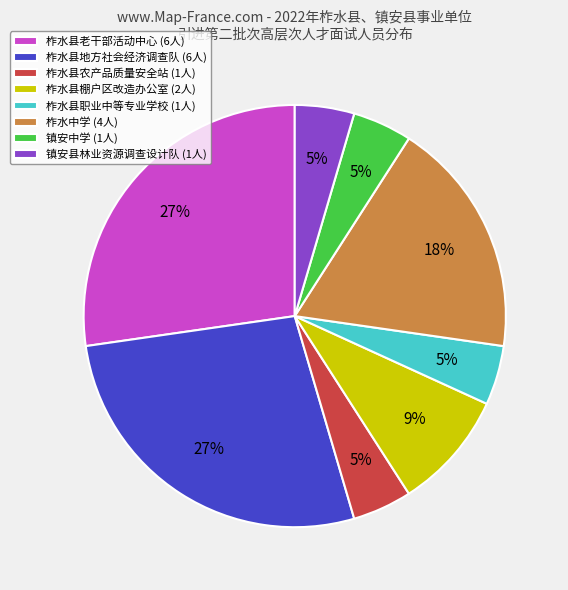

Is the sum of 柞水县棚户区改造办公室 and 柞水县地方社会经济调查队 greater than half?

No